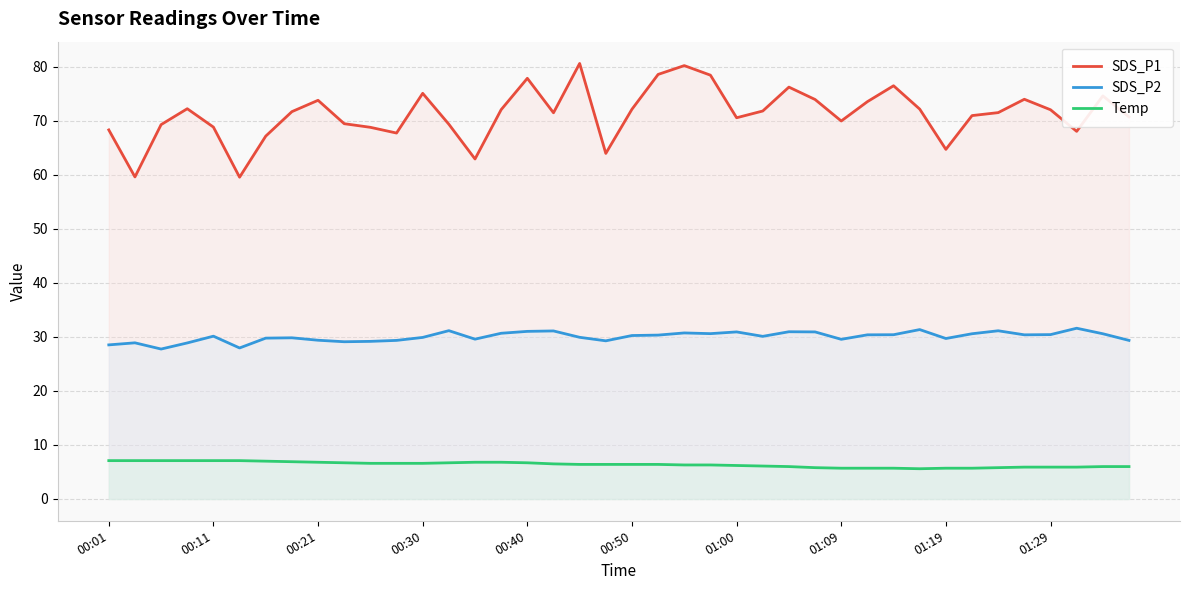

What is the smallest value displayed?

5.6